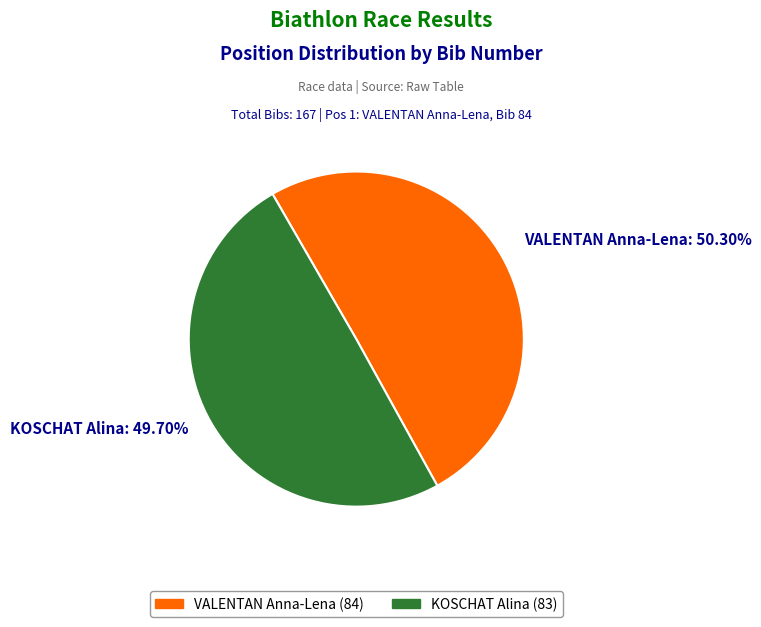

Is there a majority slice in this chart?

Yes